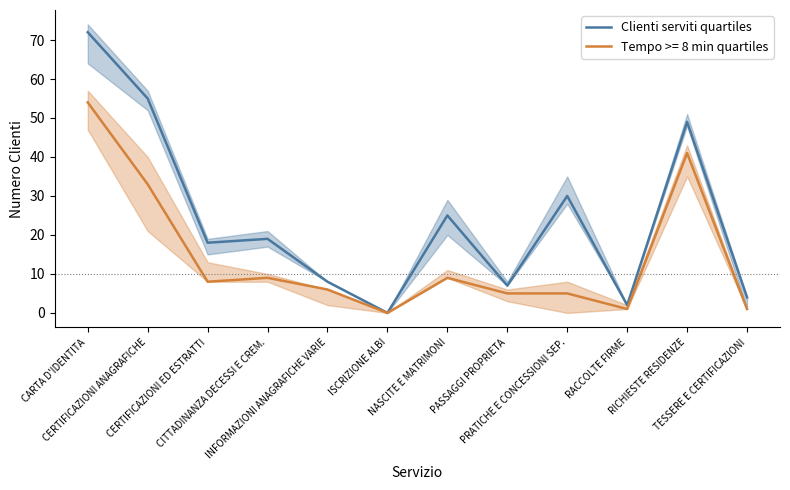

Rank the categories by value from highest to lowest.

CARTA D'IDENTITA, CERTIFICAZIONI ANAGRAFICHE, RICHIESTE RESIDENZE, PRATICHE E CONCESSIONI SEP., NASCITE E MATRIMONI, CITTADINANZA DECESSI E CREM., CERTIFICAZIONI ED ESTRATTI, INFORMAZIONI ANAGRAFICHE VARIE, PASSAGGI PROPRIETA, TESSERE E CERTIFICAZIONI, RACCOLTE FIRME, ISCRIZIONE ALBI